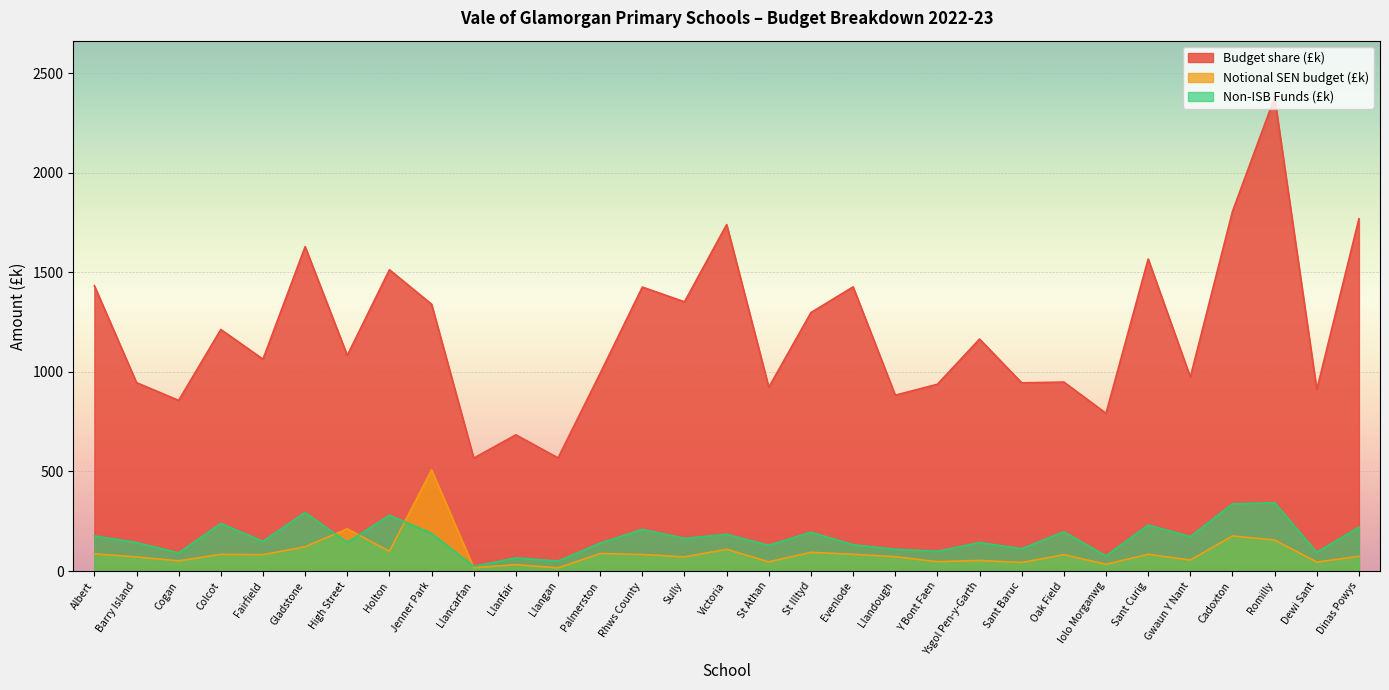

Between which two adjacent categories do Non-ISB Funds (£k) and Notional SEN budget (£k) first intersect?

Gladstone and High Street